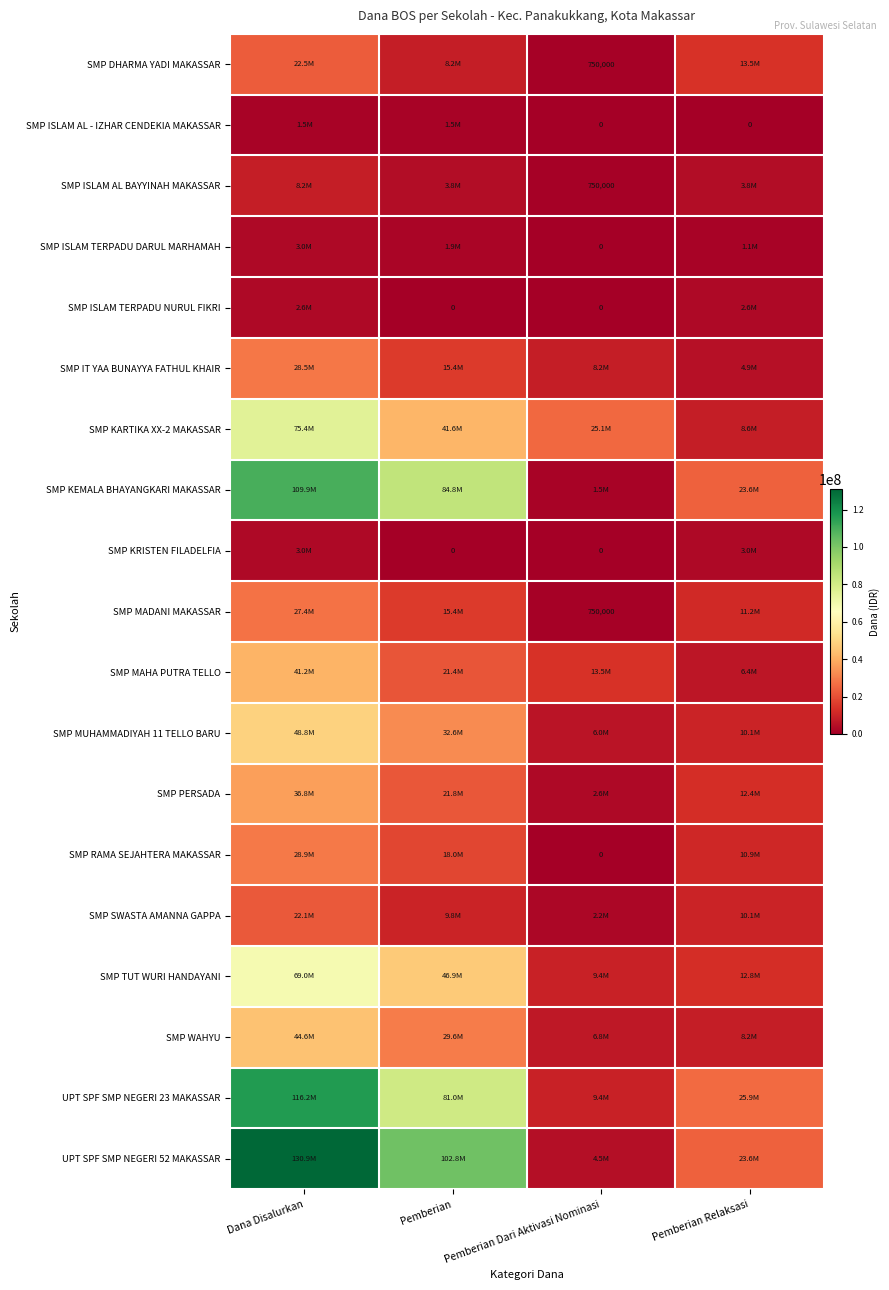

What is the spread (max minus min) of values at Pemberian Relaksasi?

25875000